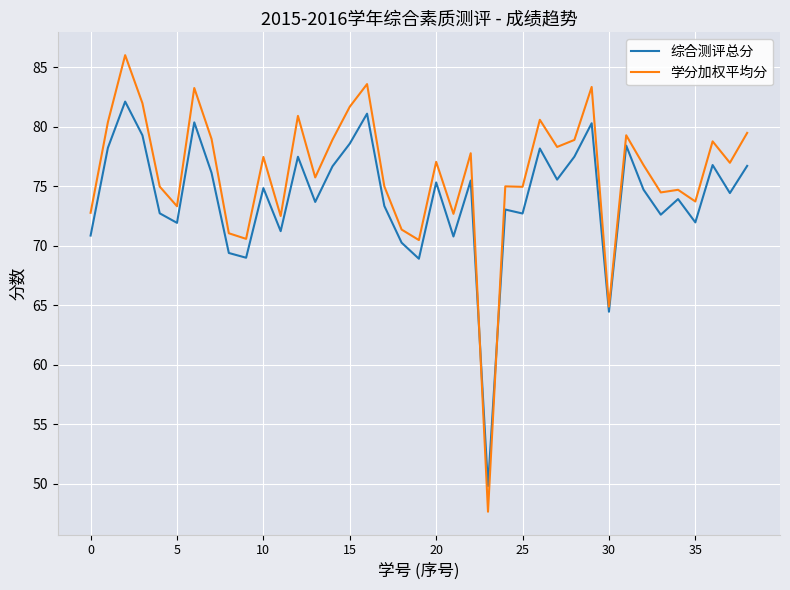

What is the maximum value for 学分加权平均分?

86.0